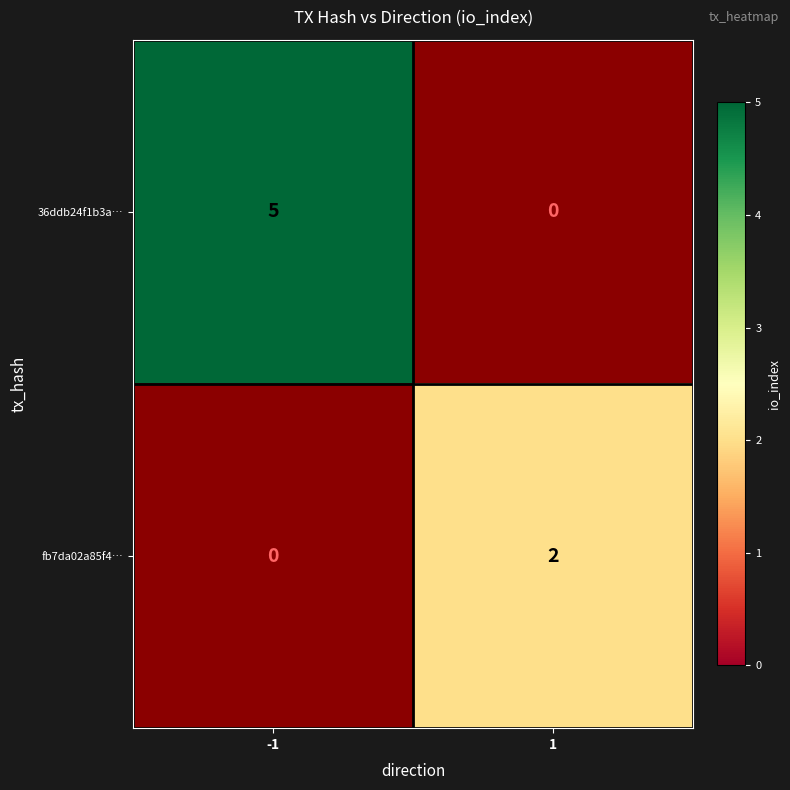

The value of 36ddb24f1b3a… at -1 is 2. True or false?

False